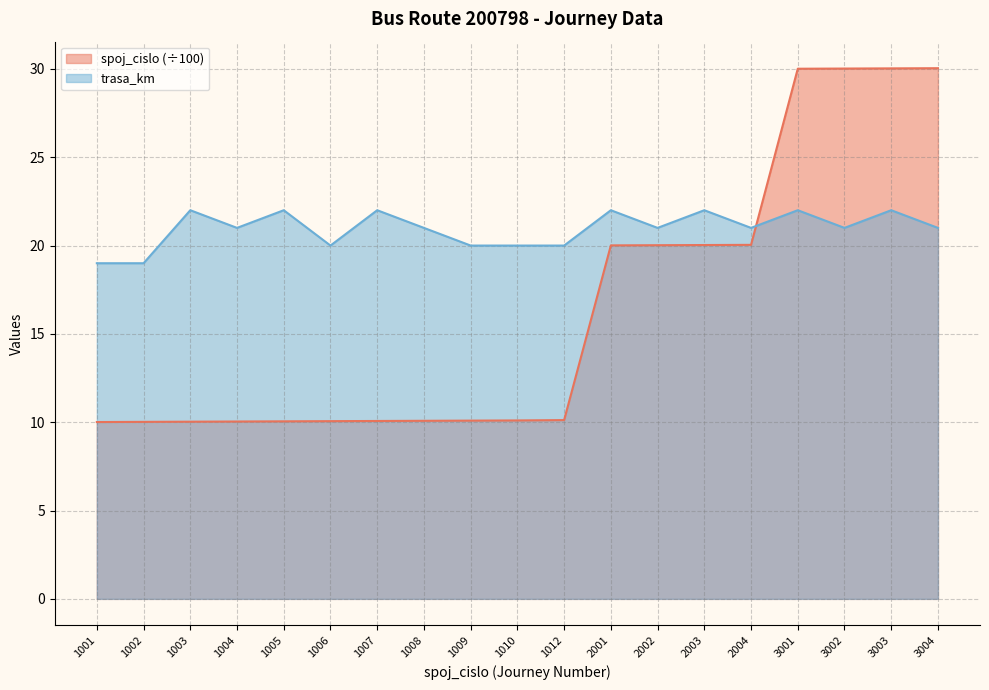

Rank the series by their average value, from highest to lowest.

trasa_km, spoj_cislo (÷100)